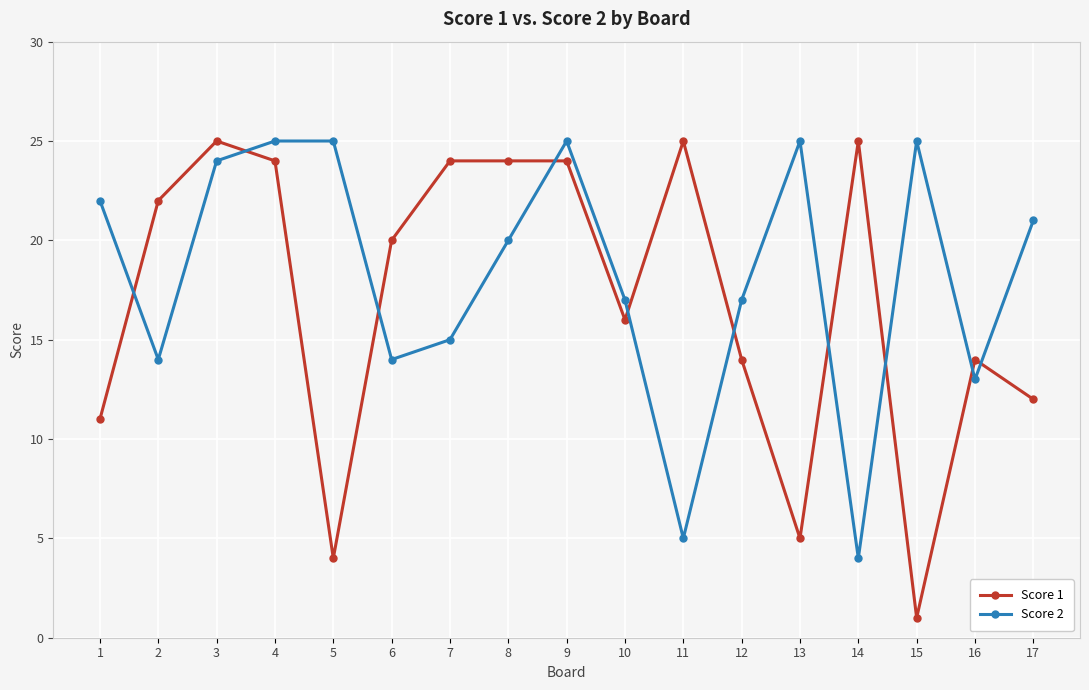

How many distinct data groups are displayed?

2